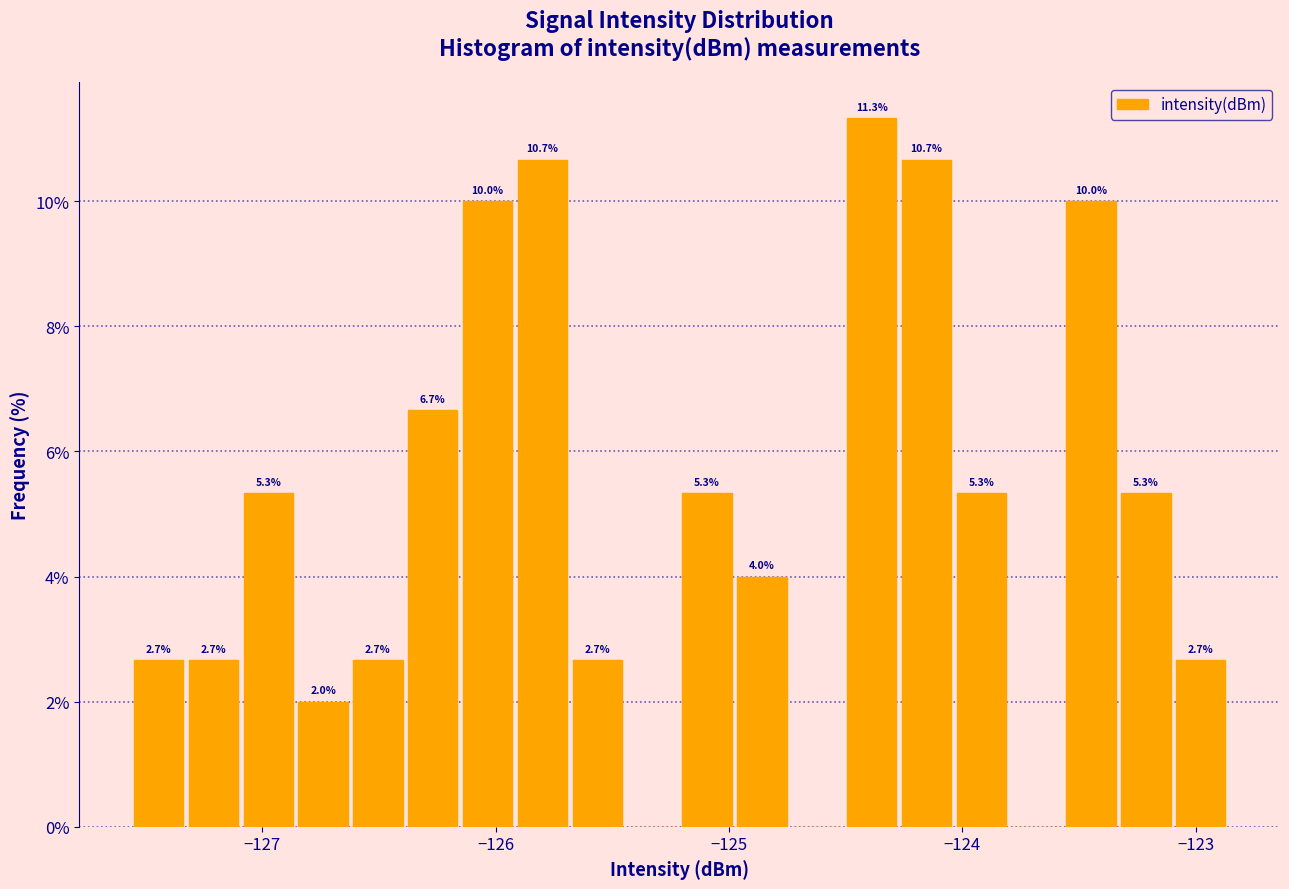

Read against the x-axis, roughly where is the centre of the tallest bar?

-124.4